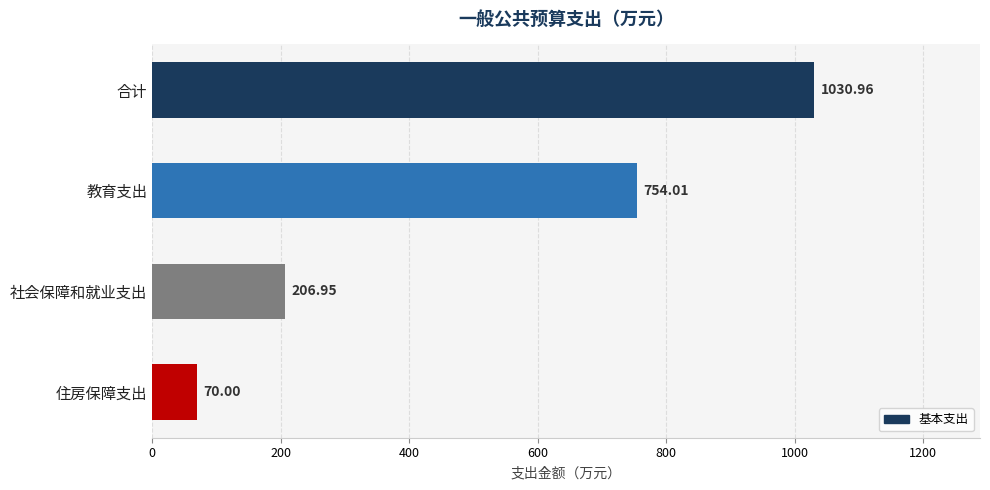

What is the label of the 1st bar from the bottom?

住房保障支出